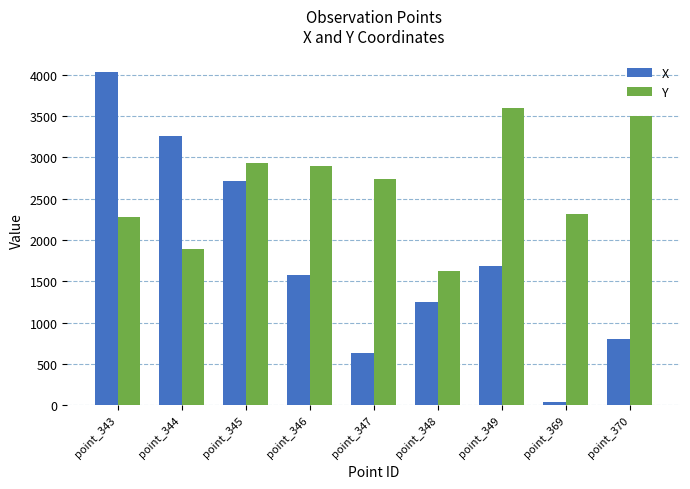

At which label is X closest to 2033?

point_349